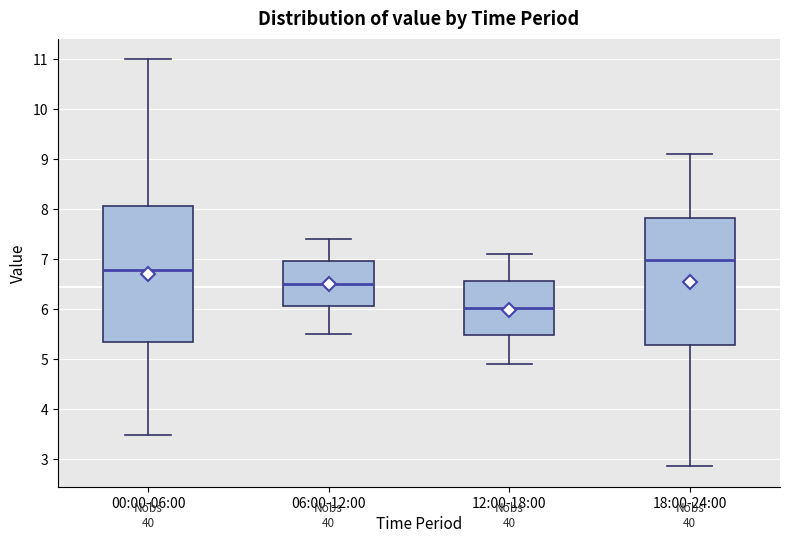

Which box has the highest median line?

18:00-24:00